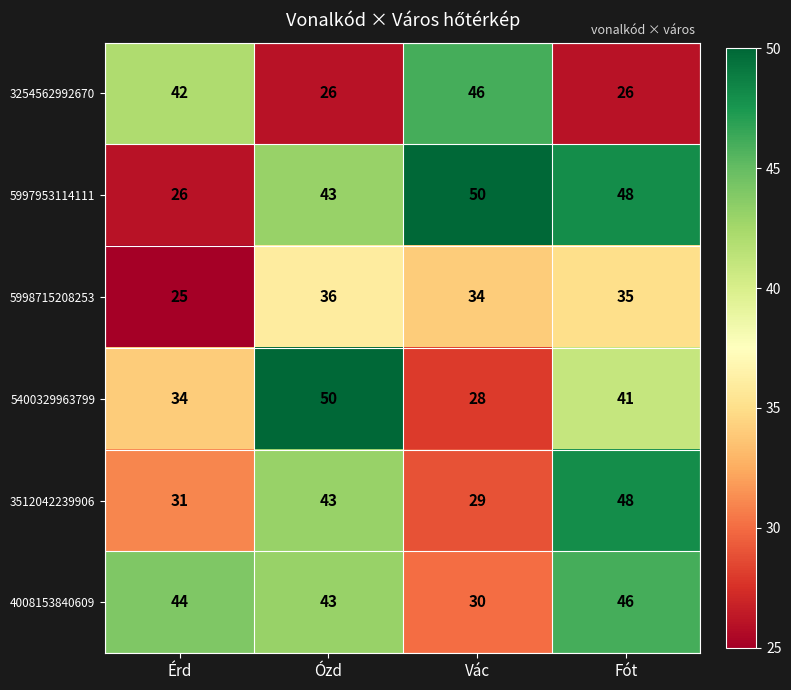

List the labels in order of 4008153840609 value, smallest first.

Vác, Ózd, Érd, Fót